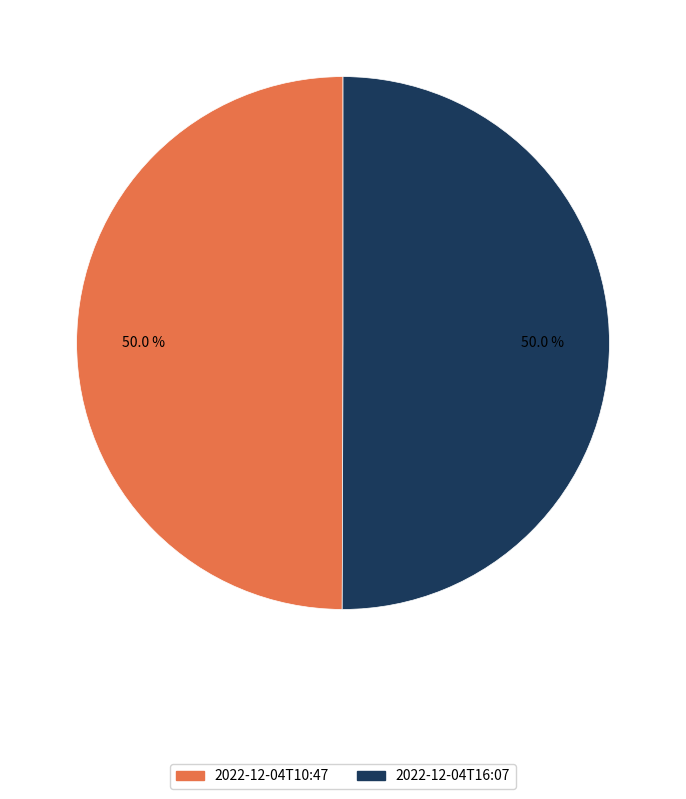

How many slices are in this pie chart?

2